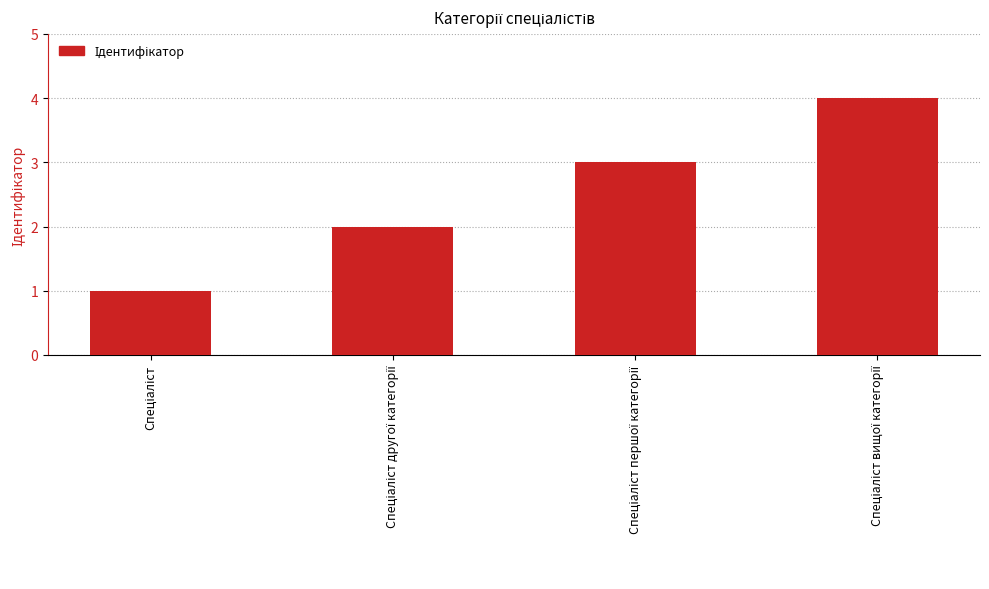

What is the sum of all values?

10